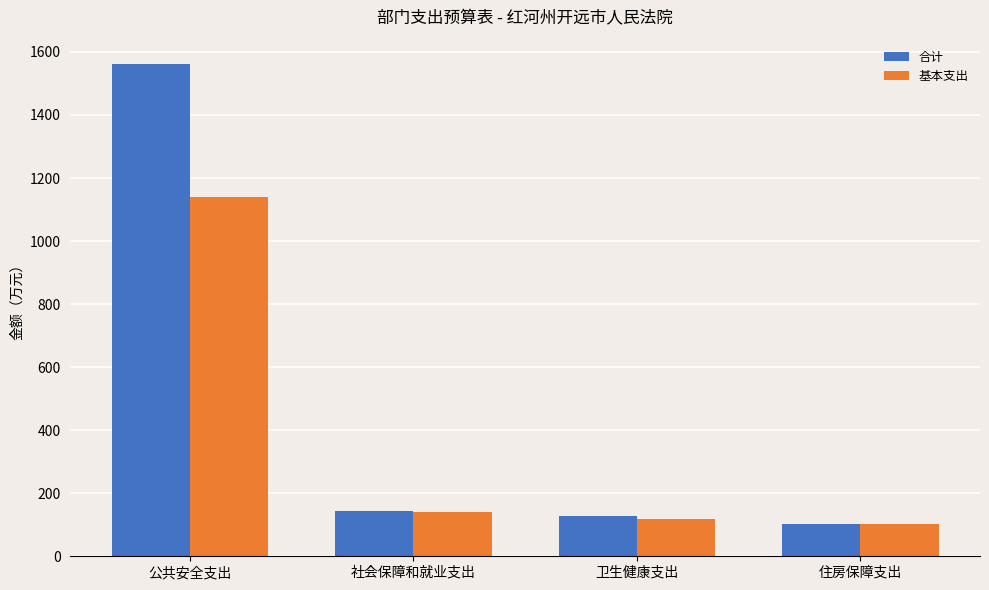

Reading left to right, what are all the values shown in this chart?

合计: 1560.9	143.8	128.7	101.5
基本支出: 1139.1	138.9	117.8	101.5